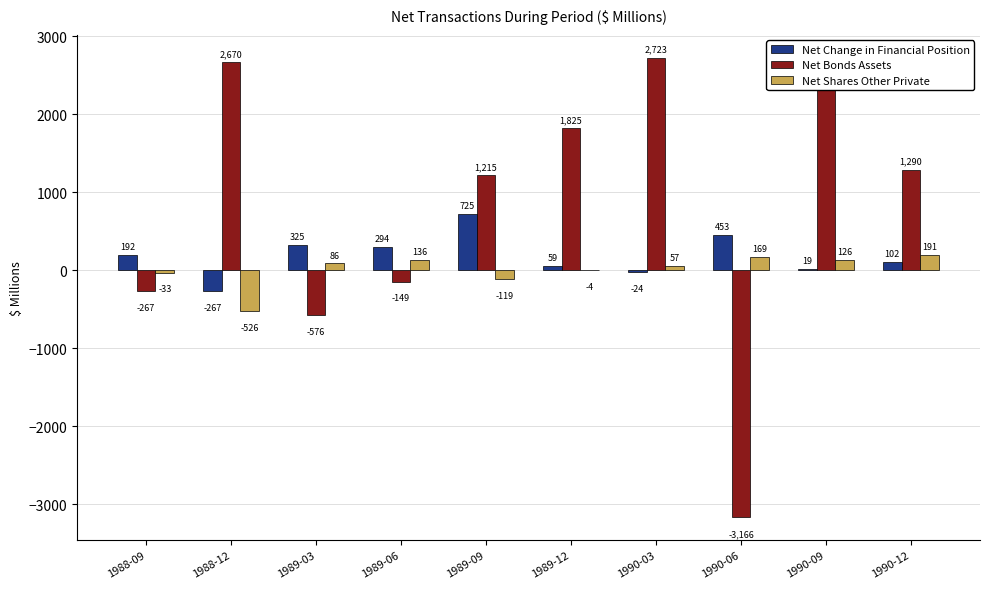

The value of Net Change in Financial Position at 1990-06 is 676. True or false?

False